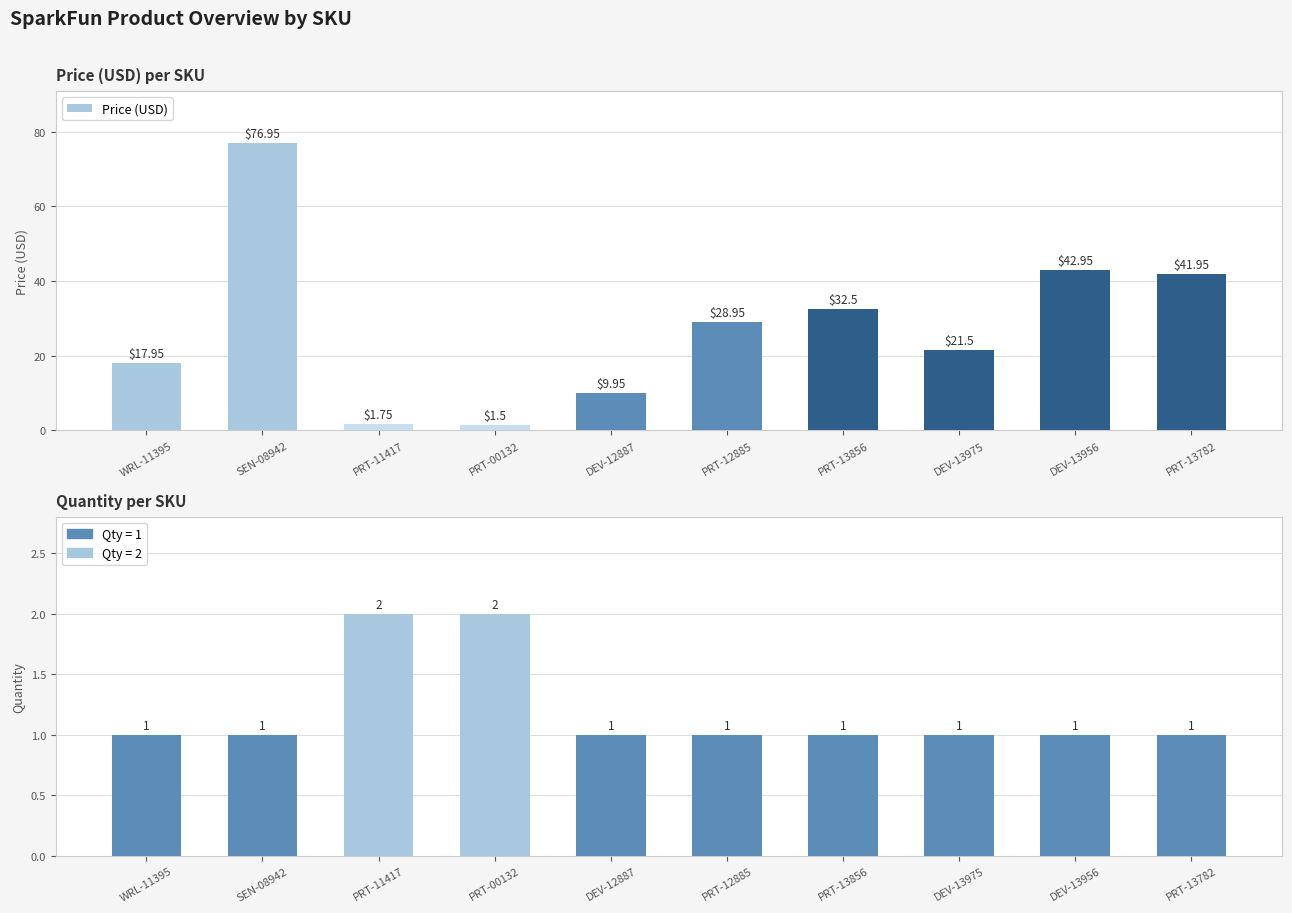

At which label is Price (USD) closest to 39?

PRT-13782